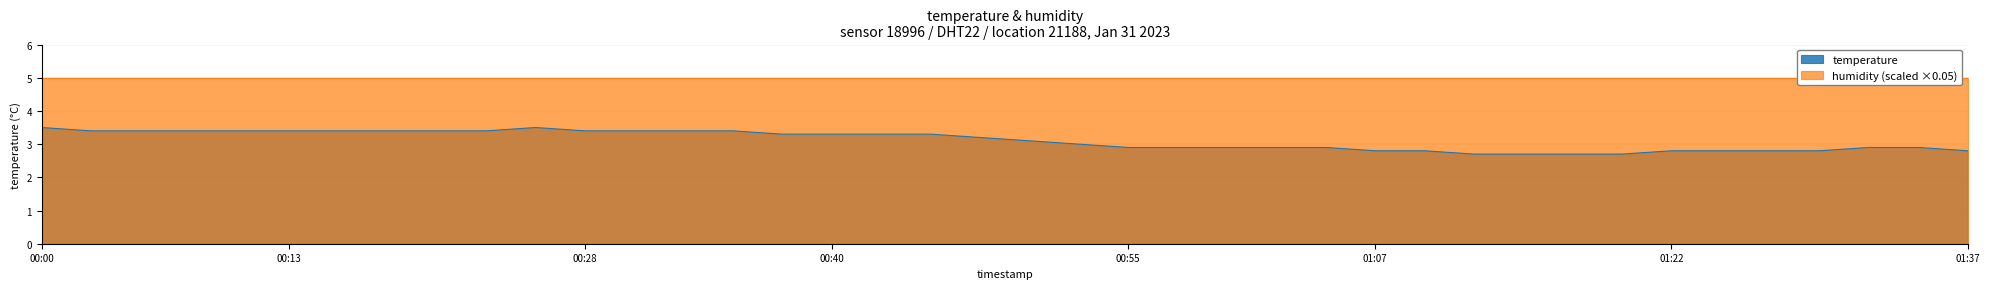

What is the maximum value for temperature?

3.5